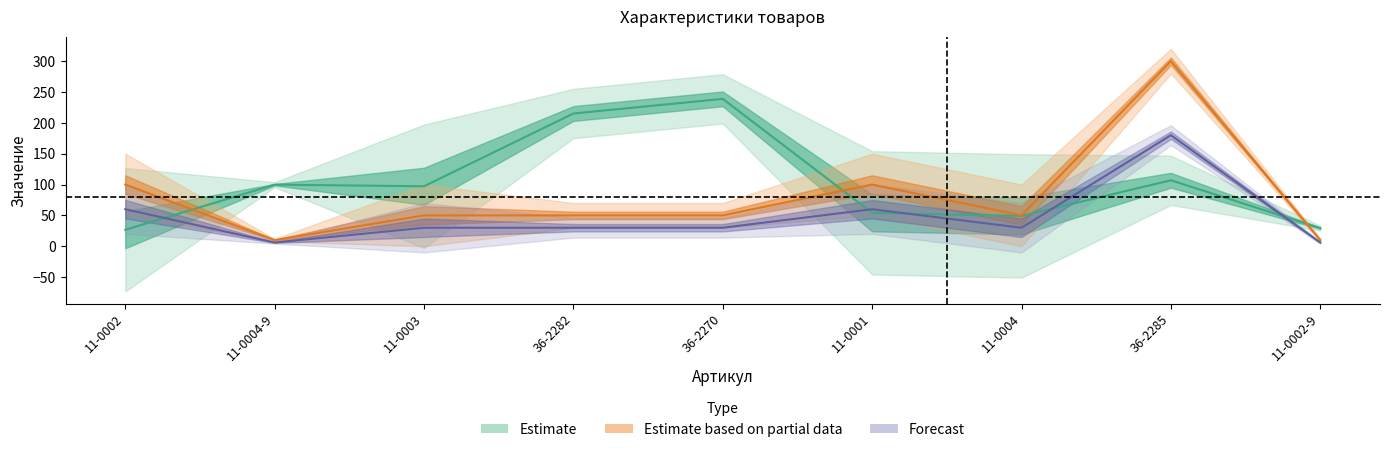

What is the difference between the Цена values at 11-0001 and 11-0002?

27.4